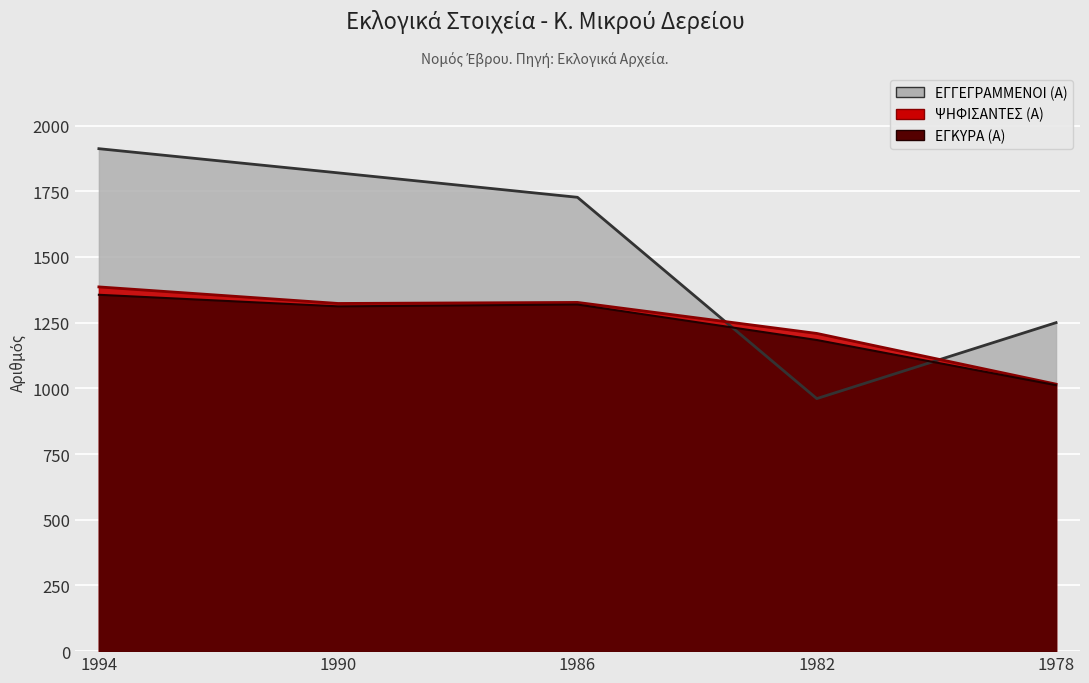

Where is the first local maximum for ΨΗΦΙΣΑΝΤΕΣ (Α)?

1986